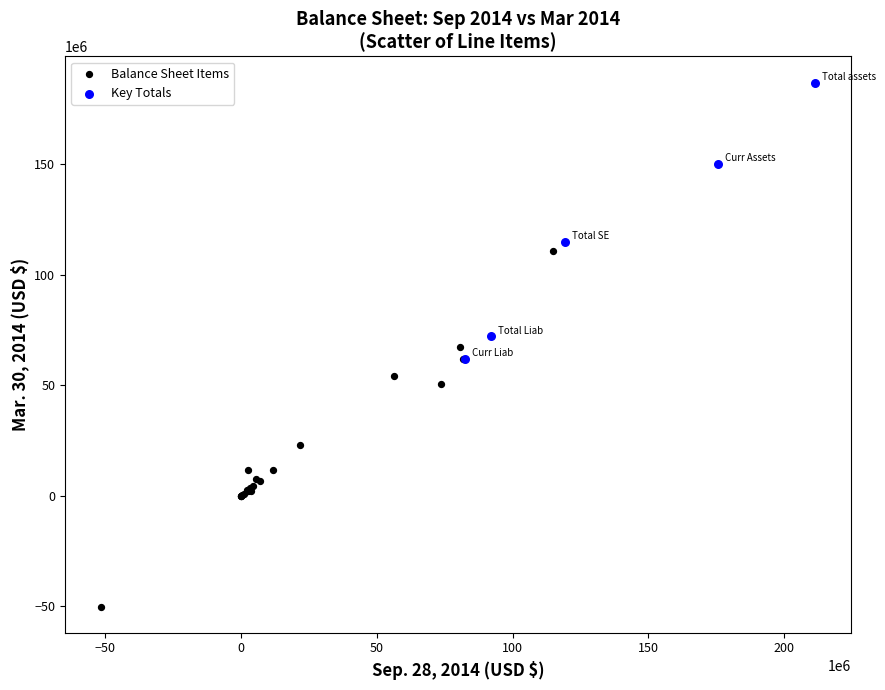

Which series reaches the minimum Y coordinate?

Balance Sheet Items